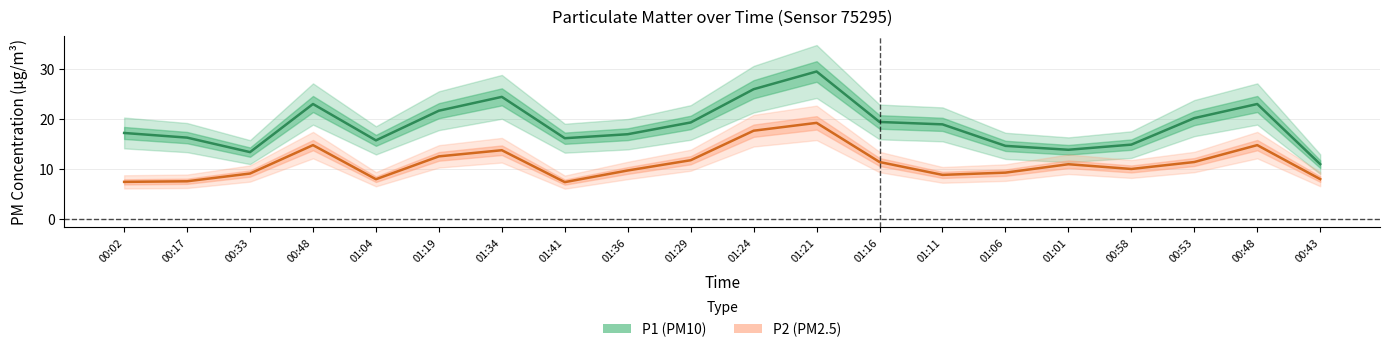

What value does the P2 (PM2.5) series have at 00:17?

7.5